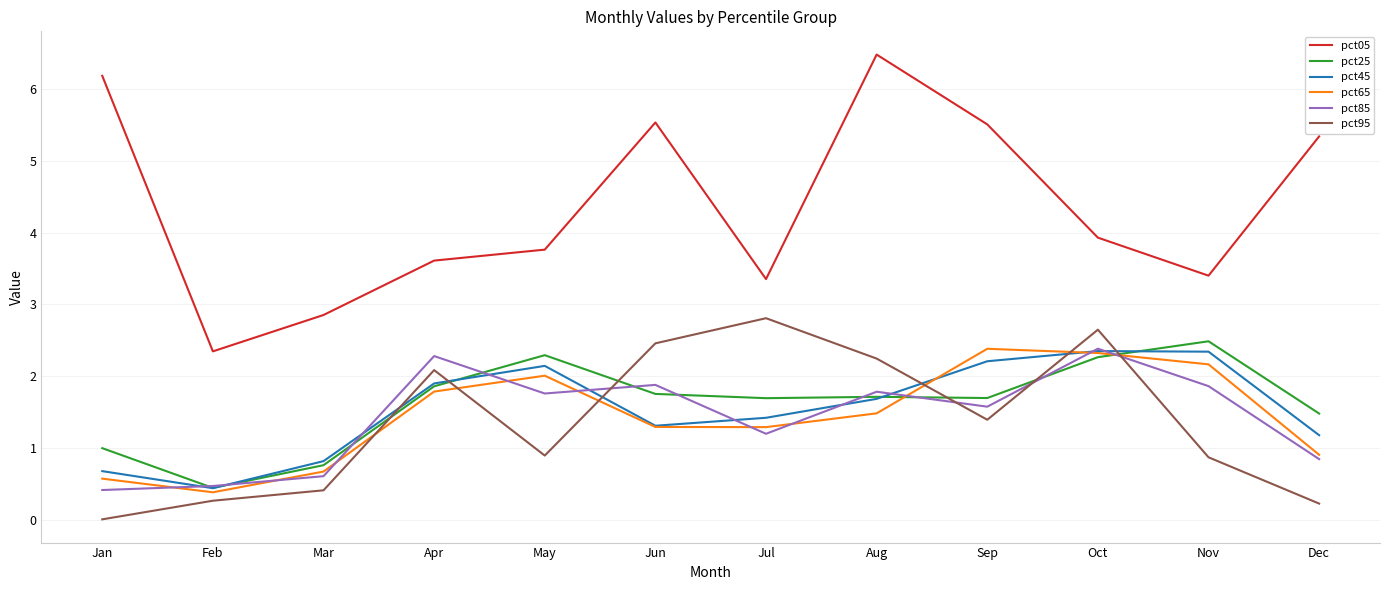

Between Nov and Dec, which series saw the biggest shift?

pct05